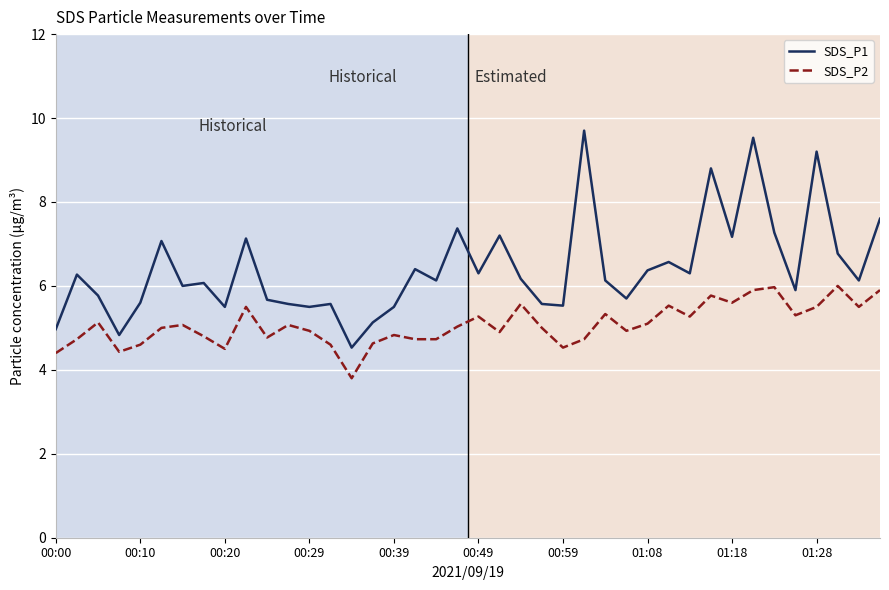

What is the average value of the SDS_P2 series?

5.1